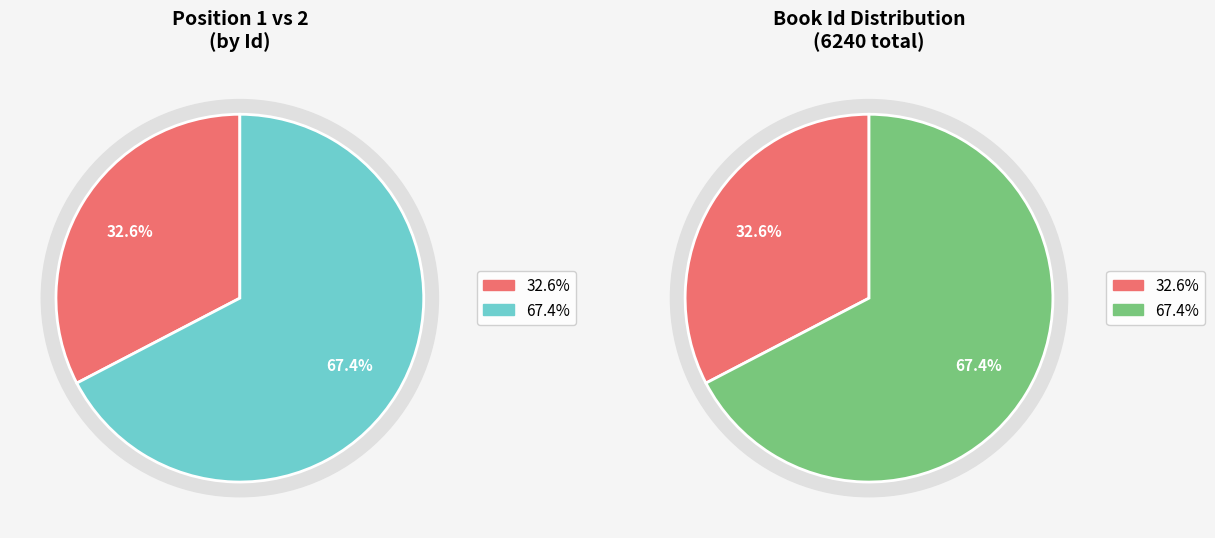

To the nearest percent, what portion does 2 represent?

67%